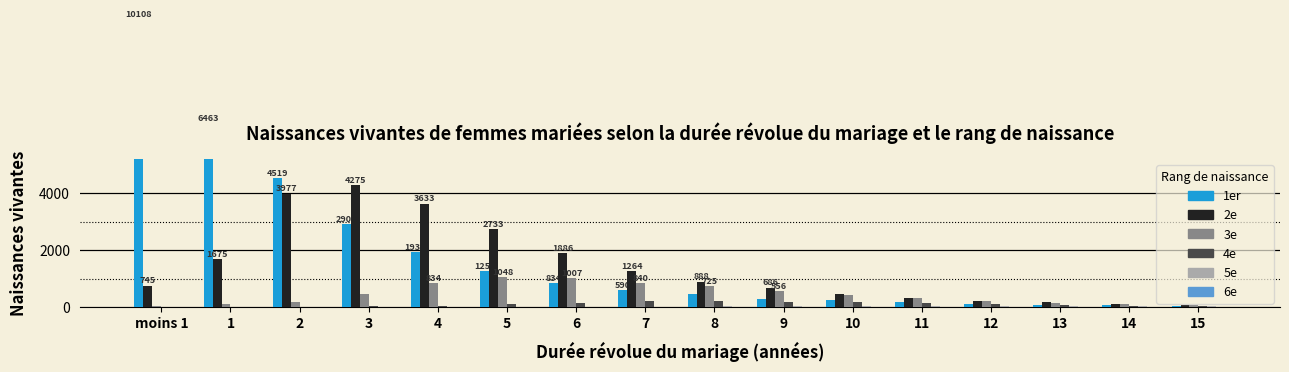

Read the 4e value at 6, to the nearest 5.

150